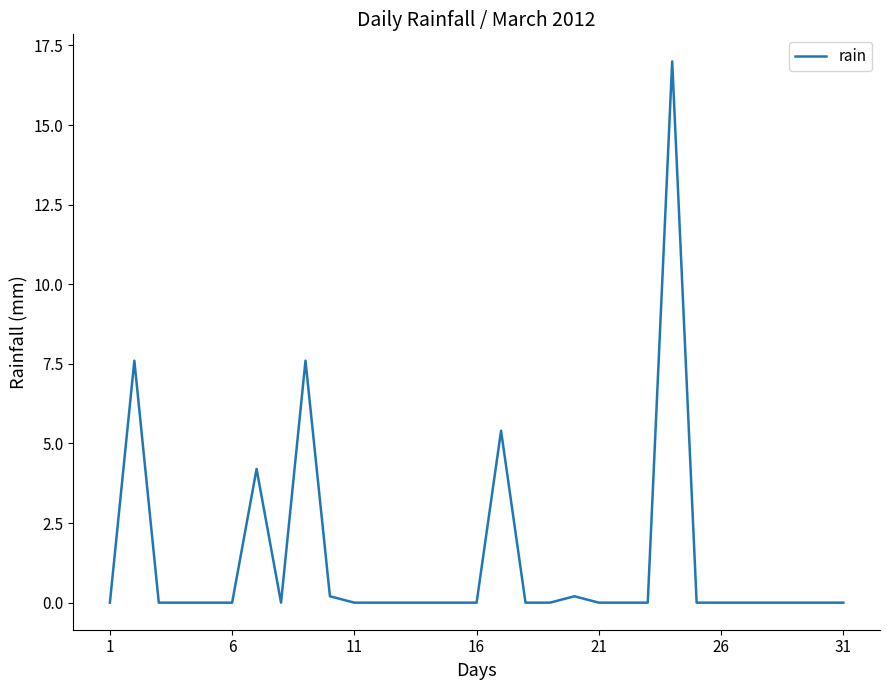

What is the difference between the maximum and minimum values?

17.0